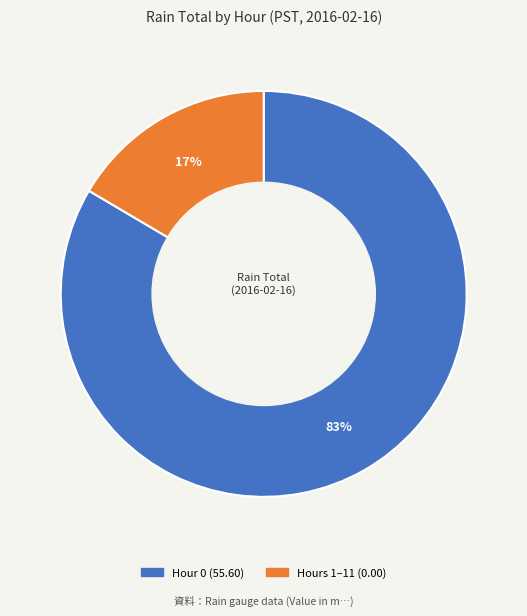

Is there a majority slice in this chart?

Yes